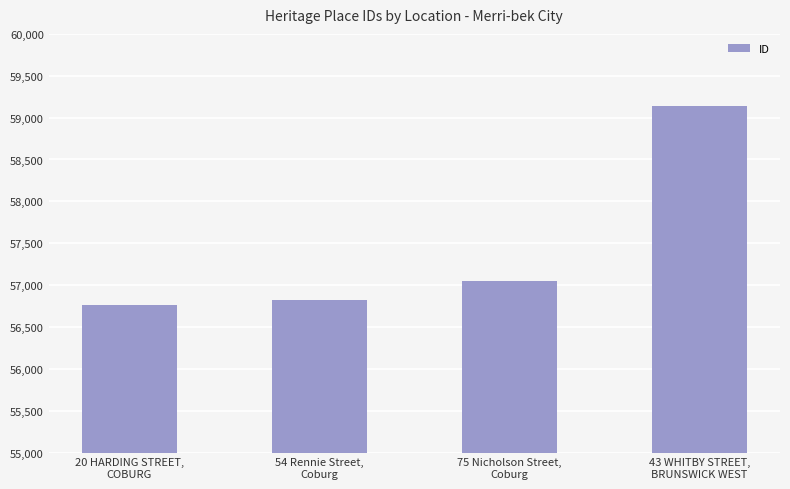

Reading left to right, list all the values displayed in this chart.

20 HARDING STREET,
COBURG=56760	54 Rennie Street,
Coburg=56821	75 Nicholson Street,
Coburg=57046	43 WHITBY STREET,
BRUNSWICK WEST=59141